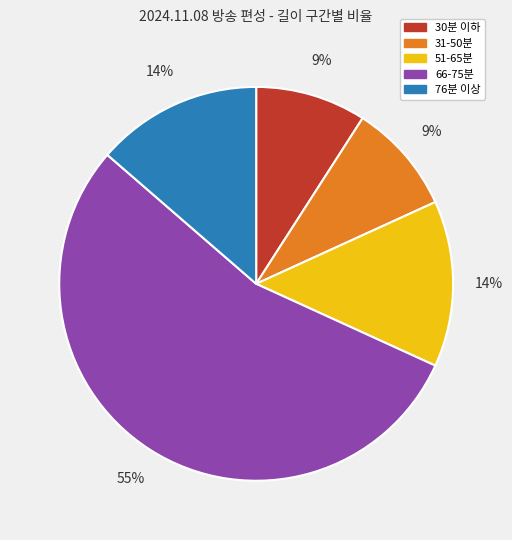

Is the sum of 31-50분 and 30분 이하 greater than half?

No